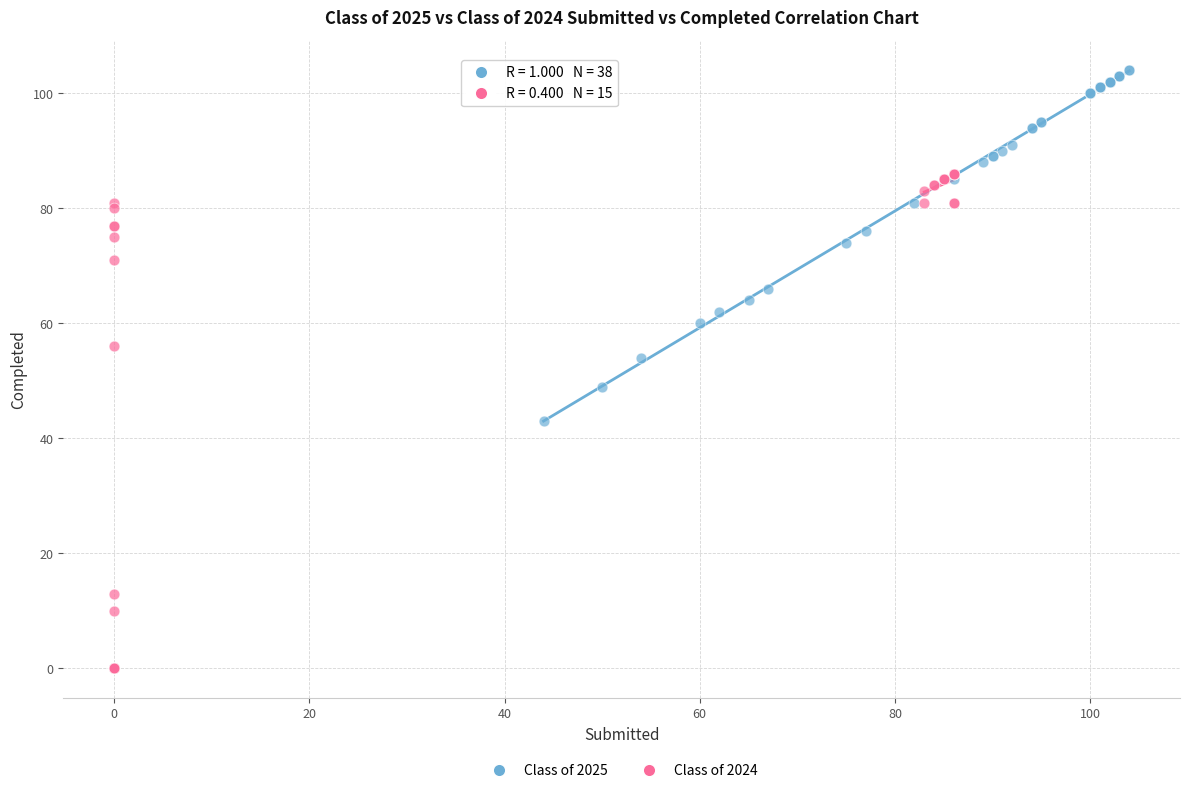

Which series contains the highest Y value?

Class of 2025